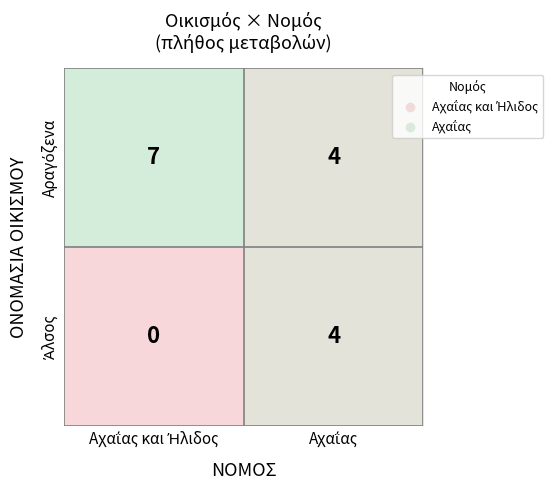

Rank the series at Αχαΐας from highest to lowest value.

Αραγόζενα, Άλσος